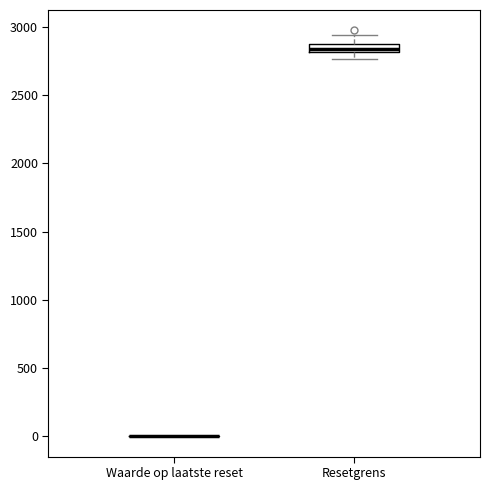

Which box is the tallest, from its lower edge to its upper edge?

Resetgrens